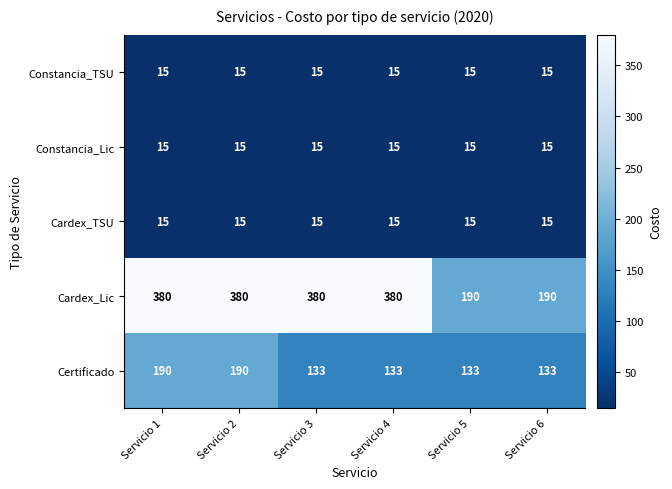

Which series has the largest total across all categories?

Cardex_Lic